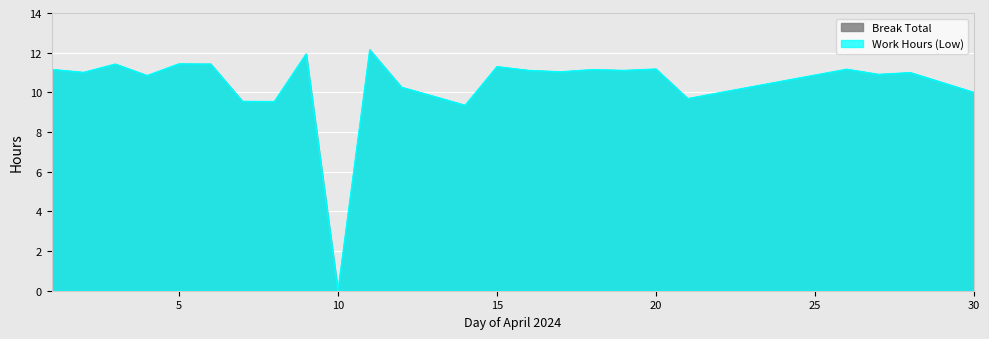

True or false: the data shows 11.1 at 19.

True